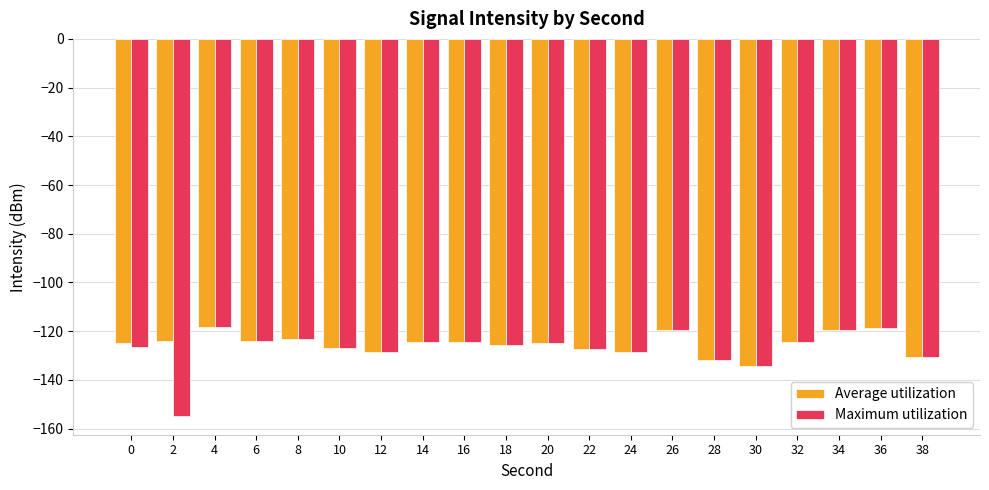

What is the difference between the maximum and minimum values in the Average utilization series?

15.9